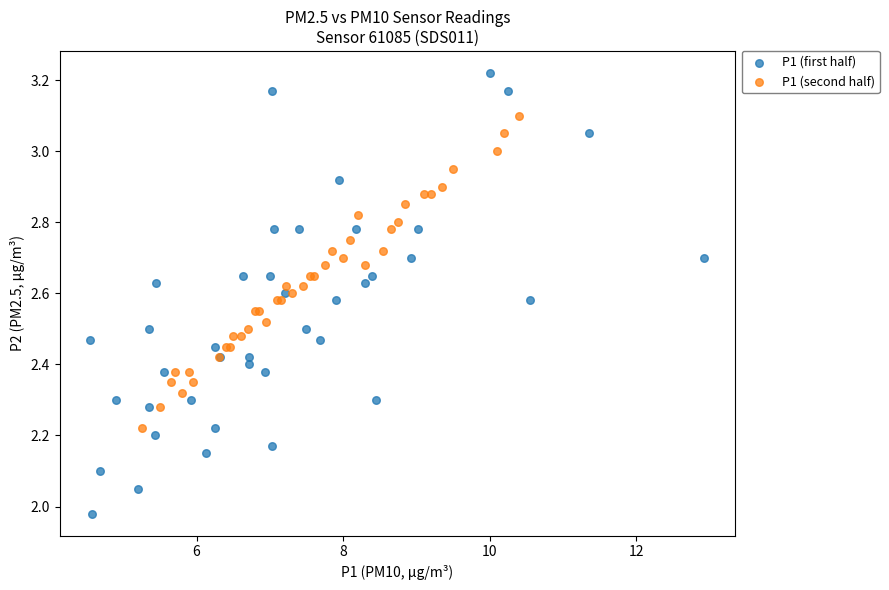

Which series contains the highest Y value?

P1 (first half)